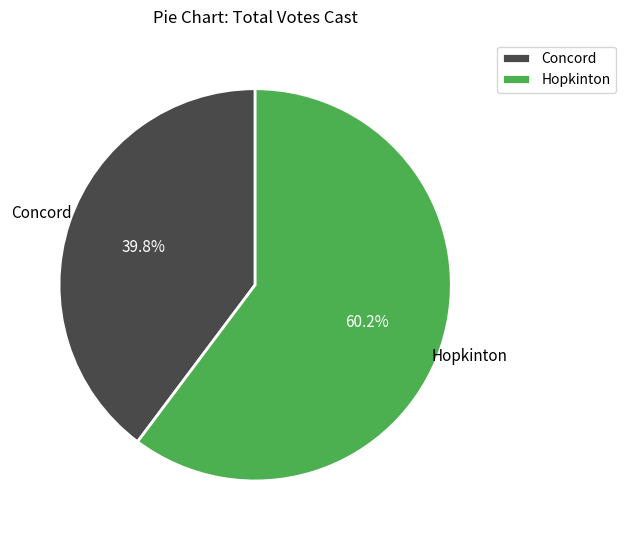

What is the smallest slice in the pie chart?

Concord